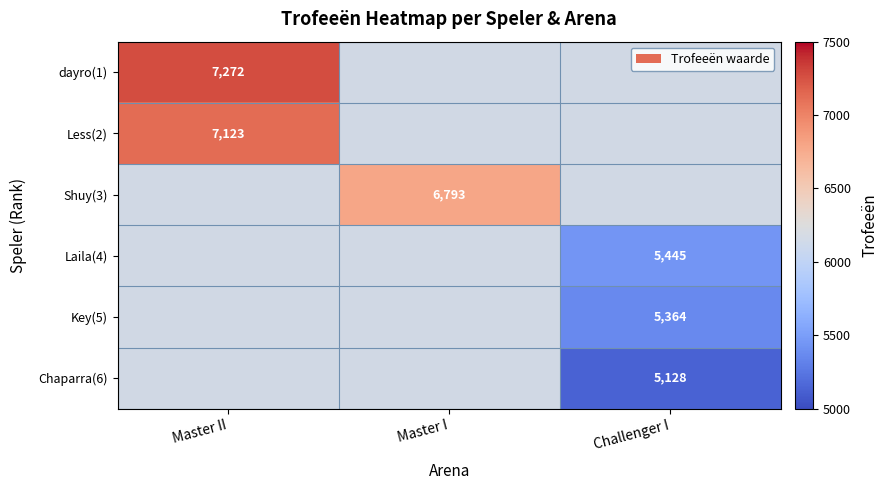

Count the number of data series in this chart.

6